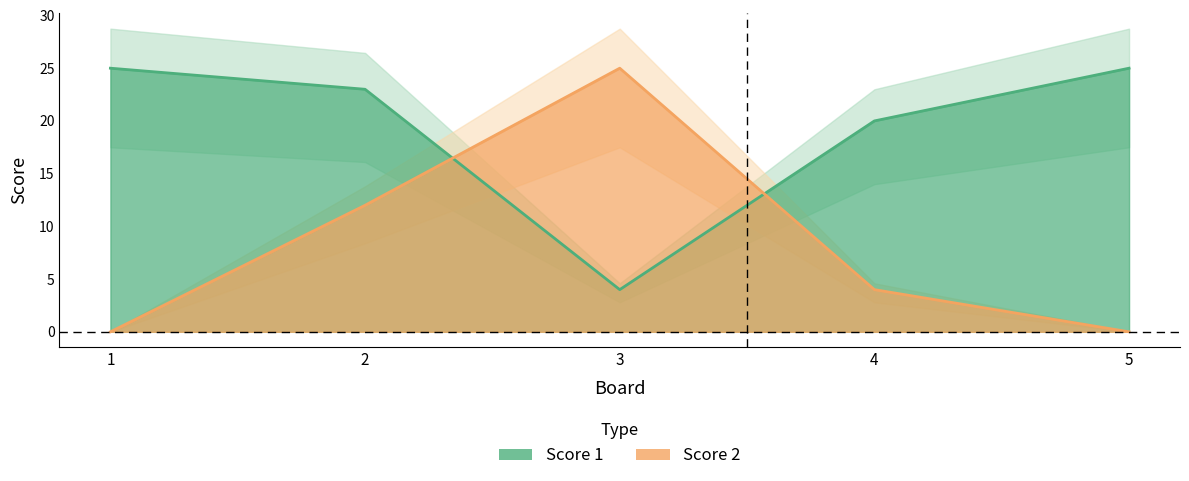

How many interior local valleys does the Score 1 series have?

1